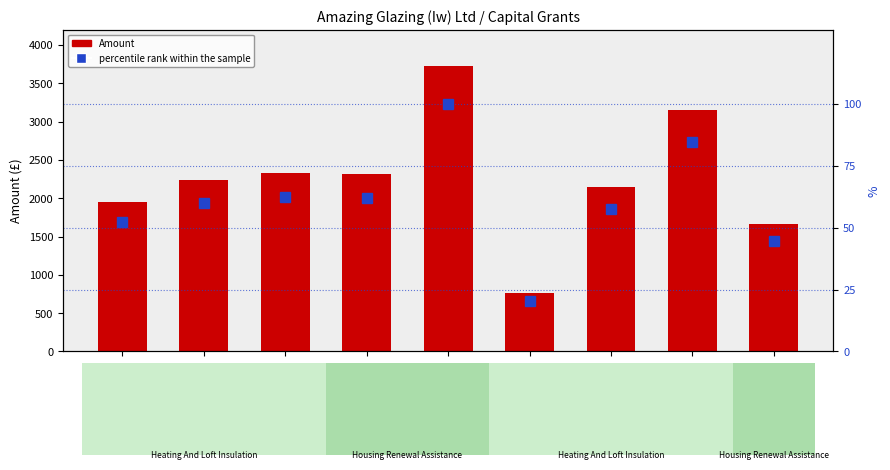

True or false: percentile rank within the sample has a value of 60.1 at 1900177524.

True